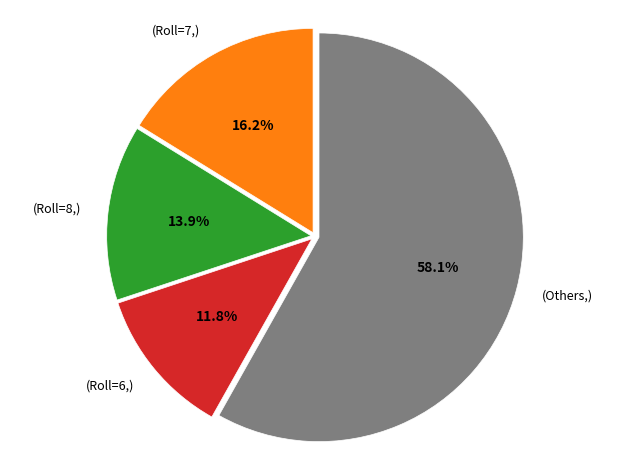

Does any single category account for the majority?

Yes